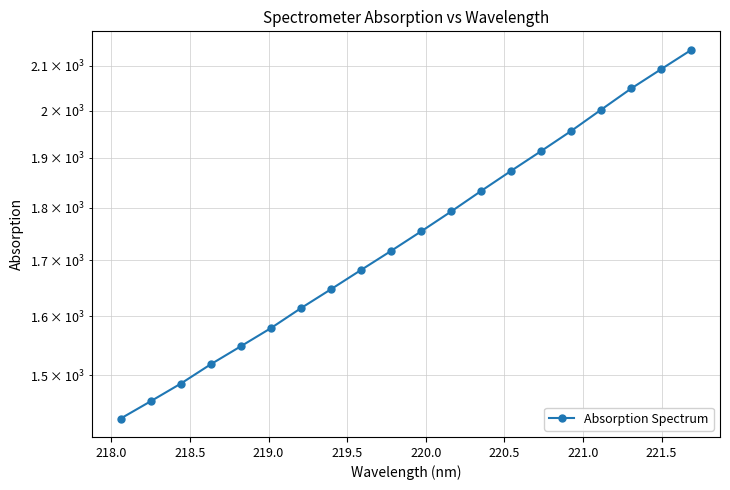

Reading right to left, list all the values displayed in this chart.

2137.0	2092.8	2049.2	2002.7	1956.8	1914.5	1873.7	1833.2	1792.6	1754.2	1717.4	1682.2	1647.4	1613.8	1579.2	1548.3	1518.4	1486.7	1458.5	1431.3